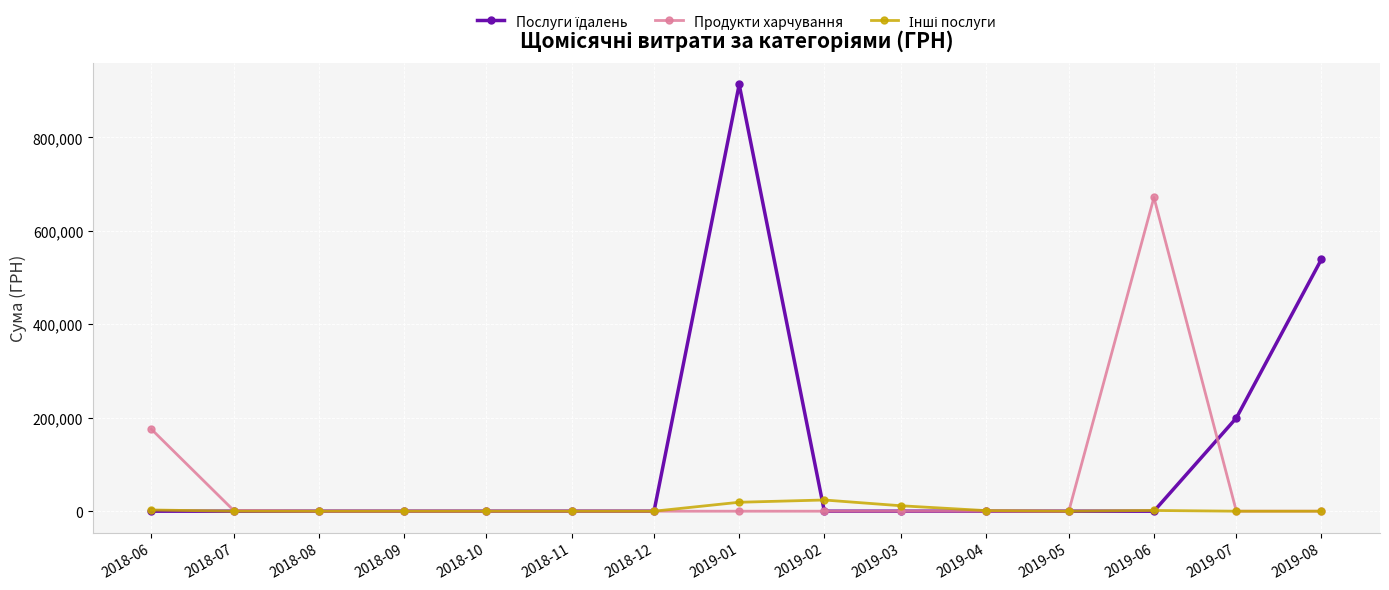

What position from the left is 2019-01?

8